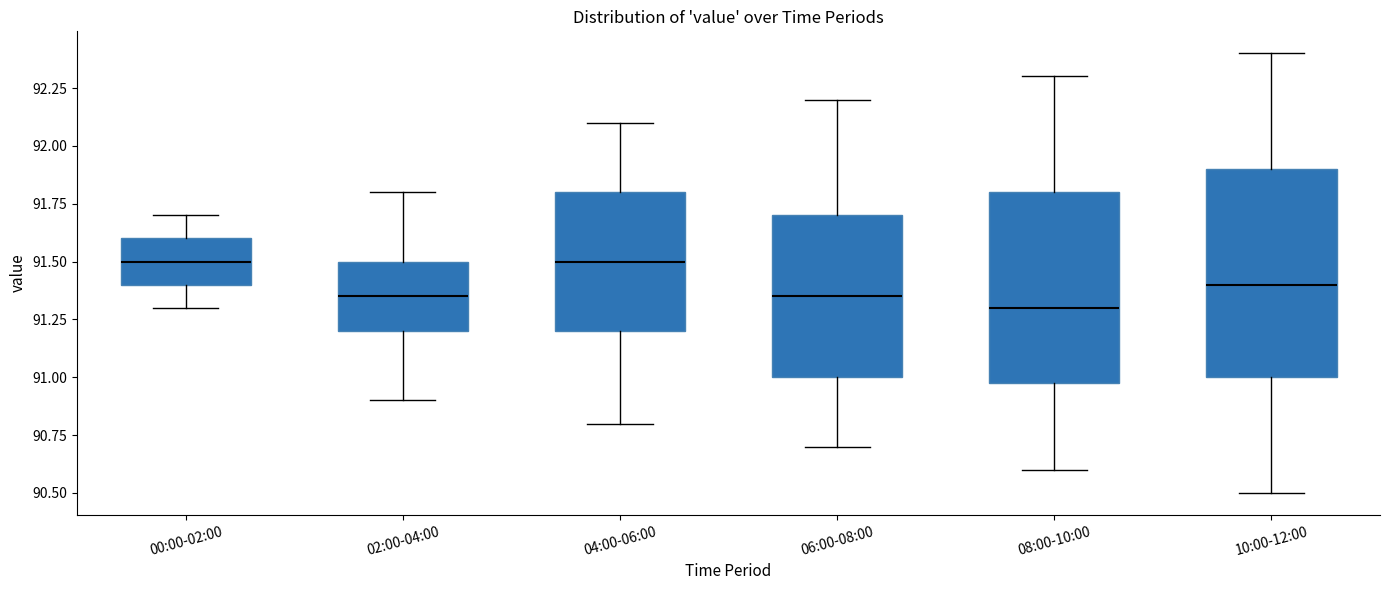

Reading left to right, read every box against the y-axis: the position of its median line, the range the box covers, and the ends of its whiskers. The values are not printed on the chart, so give them approximately, as read against the axis.

00:00-02:00: median 91.50, box 91.40 to 91.60, whiskers 91.30 to 91.70
02:00-04:00: median 91.35, box 91.20 to 91.50, whiskers 90.90 to 91.80
04:00-06:00: median 91.50, box 91.20 to 91.80, whiskers 90.80 to 92.10
06:00-08:00: median 91.35, box 91.00 to 91.70, whiskers 90.70 to 92.20
08:00-10:00: median 91.30, box 91.00 to 91.80, whiskers 90.60 to 92.30
10:00-12:00: median 91.40, box 91.00 to 91.90, whiskers 90.50 to 92.40